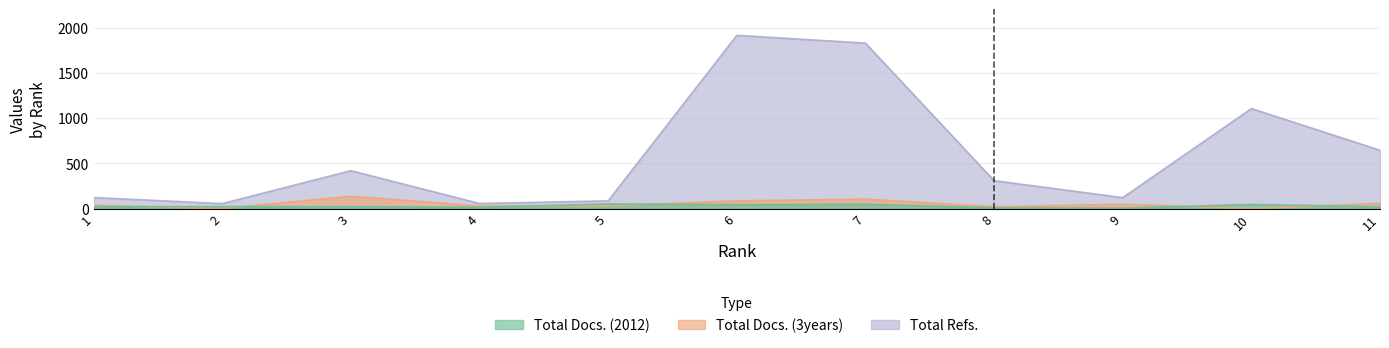

Count the number of categories in the chart.

11